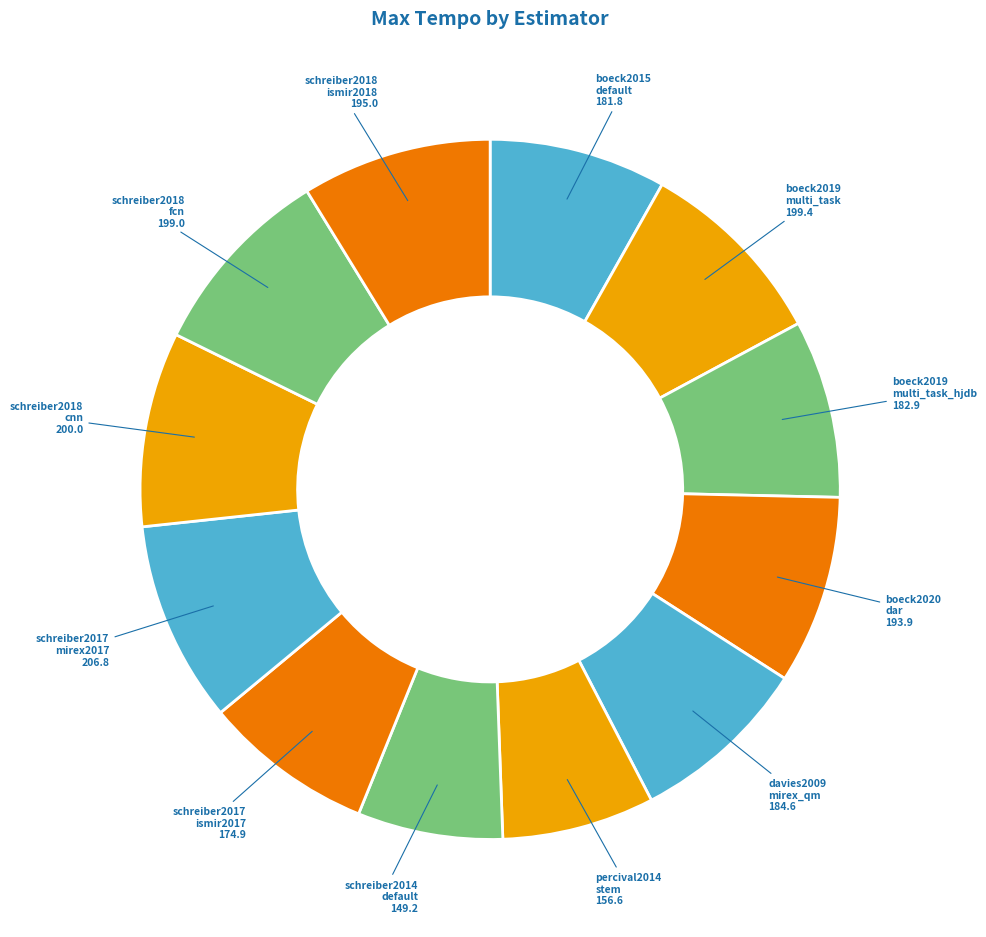

Is there a majority slice in this chart?

No